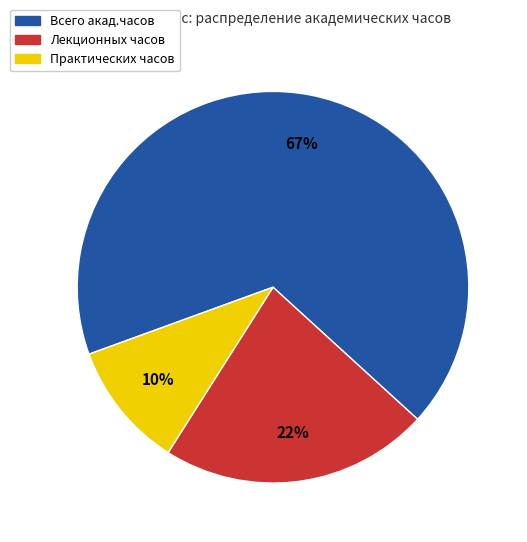

To the nearest percent, what is the average slice percentage?

33%